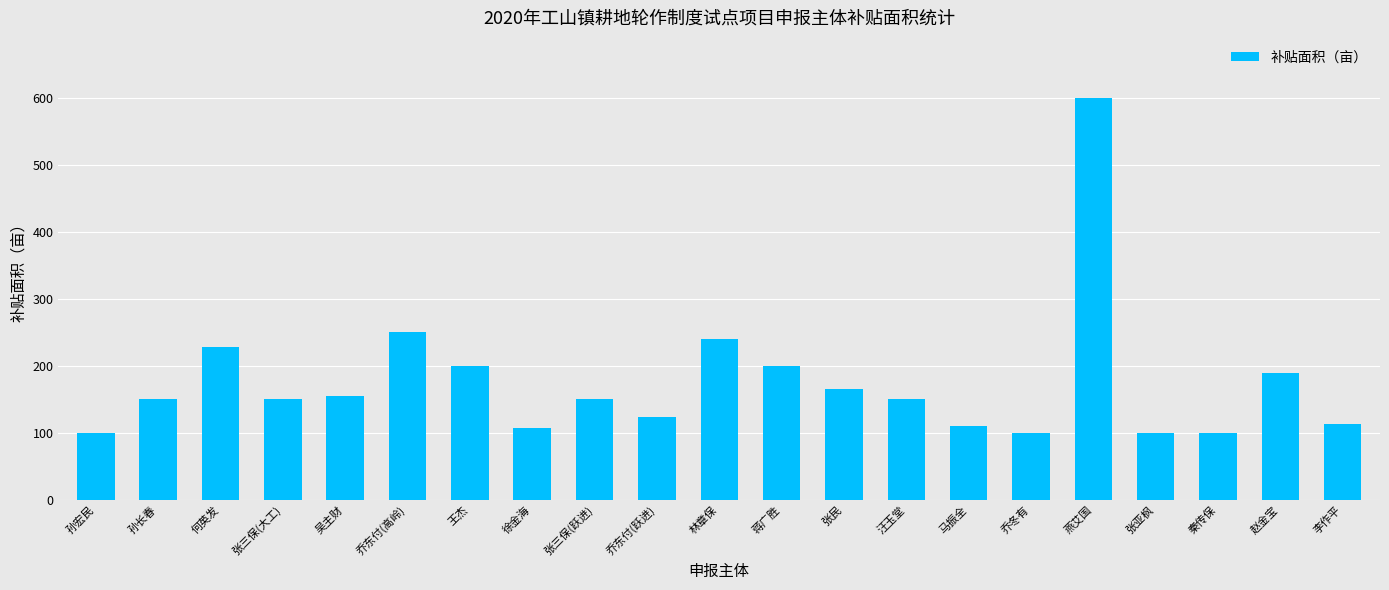

What is the value of the 1st bar from the left?

100.0